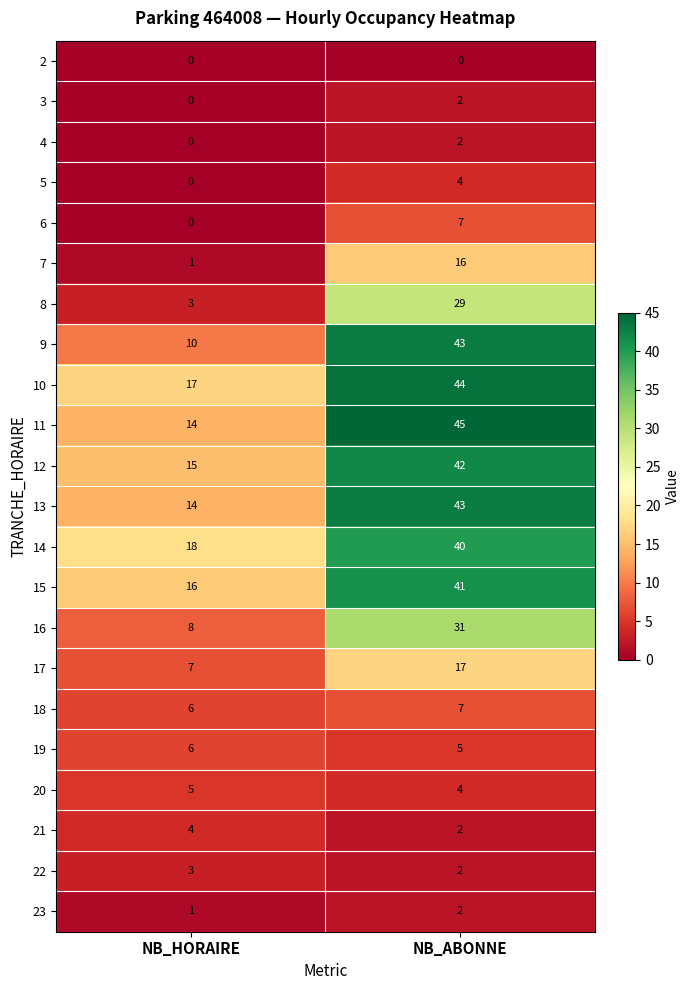

At which category is the sum across all series the highest?

NB_ABONNE